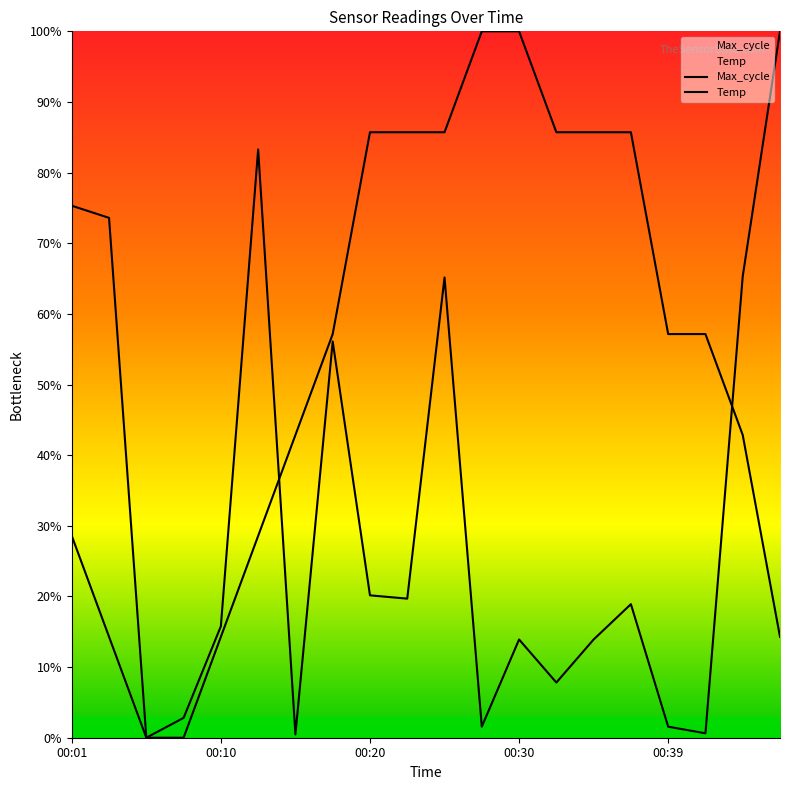

What is the difference between the highest and lowest values at 00:20?

65.6